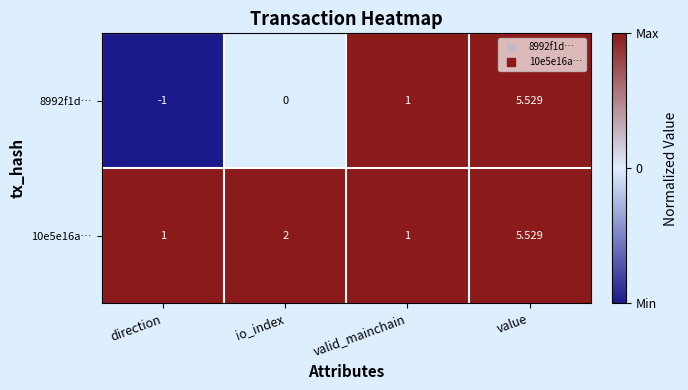

At which category is the sum across all series the highest?

value